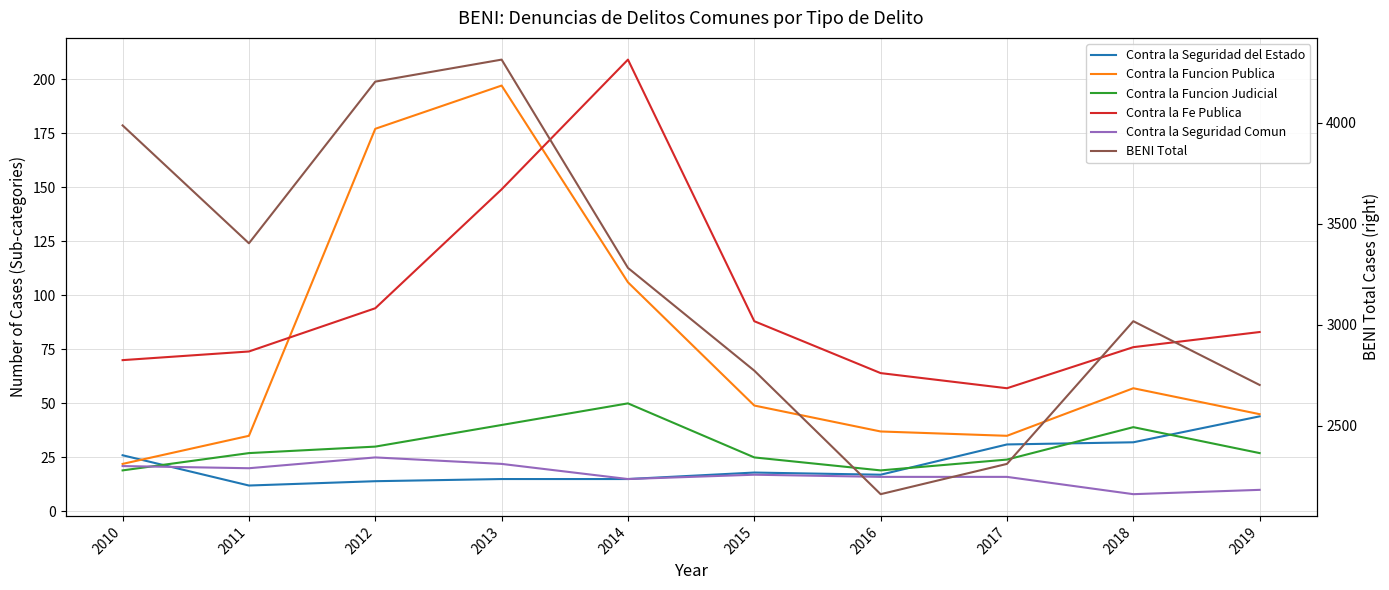

What is the total value across all series at 2013?

4737